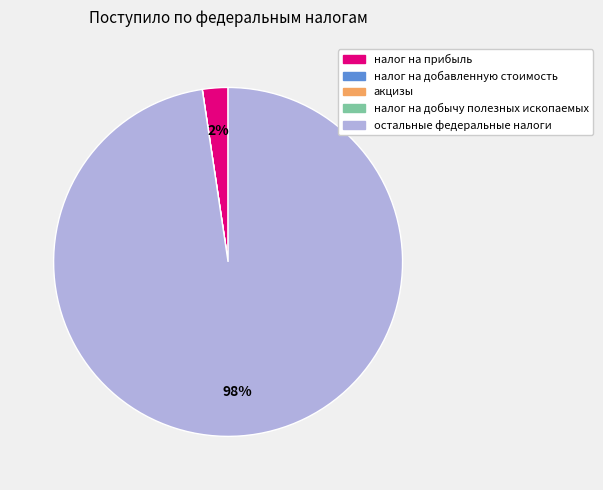

The остальные федеральные налоги slice represents 84% of the pie. True or false?

False